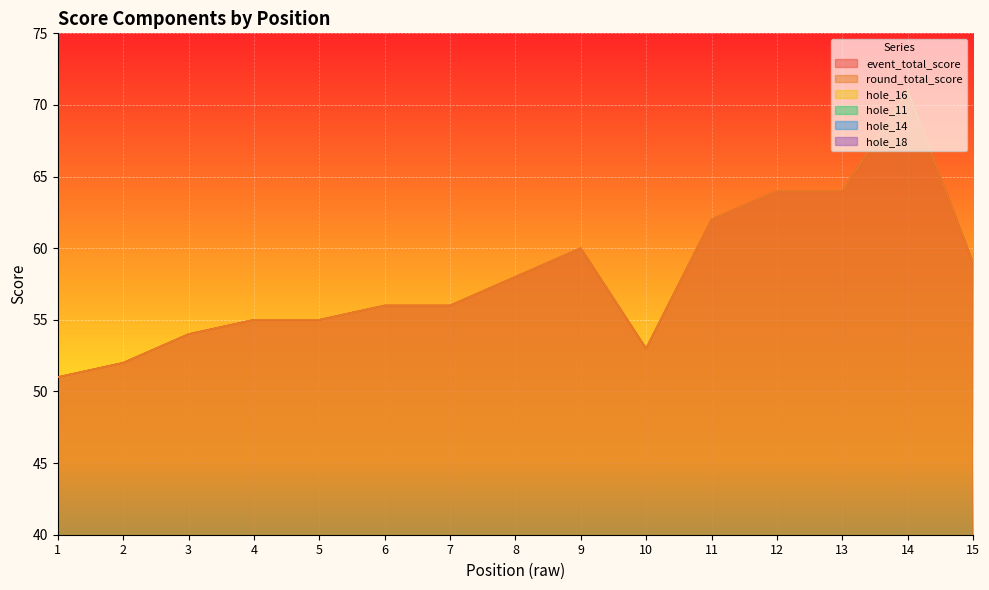

Reading left to right, list all the values displayed in this chart.

event_total_score: 1=51	2=52	3=54	4=55	5=55	6=56	7=56	8=58	9=60	10=53	11=62	12=64	13=64	14=71	15=59
round_total_score: 1=51	2=52	3=54	4=55	5=55	6=56	7=56	8=58	9=60	10=53	11=62	12=64	13=64	14=71	15=59
hole_16: 1=3	2=3	3=5	4=4	5=6	6=4	7=5	8=5	9=5	10=4	11=6	12=7	13=5	14=5	15=3
hole_11: 1=2	2=3	3=3	4=3	5=3	6=3	7=3	8=3	9=4	10=3	11=4	12=3	13=4	14=5	15=3
hole_14: 1=2	2=3	3=2	4=3	5=3	6=3	7=5	8=3	9=3	10=3	11=4	12=3	13=5	14=4	15=3
hole_18: 1=3	2=3	3=4	4=2	5=3	6=4	7=4	8=3	9=2	10=3	11=3	12=4	13=3	14=5	15=3